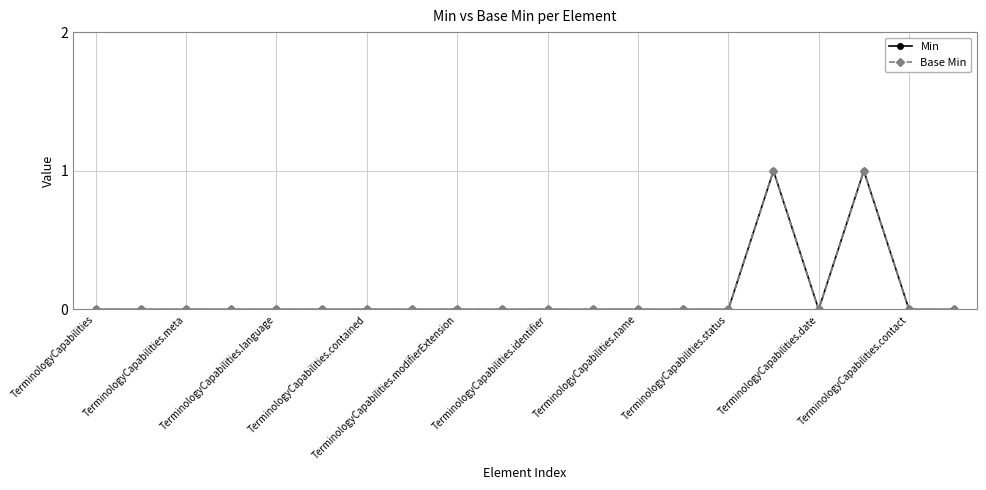

Does the chart have visible grid lines?

Yes